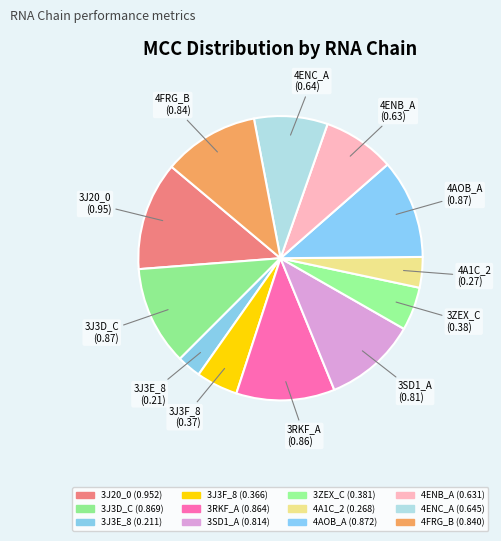

What percentage is the 4ENB_A slice, to the nearest percent?

8%